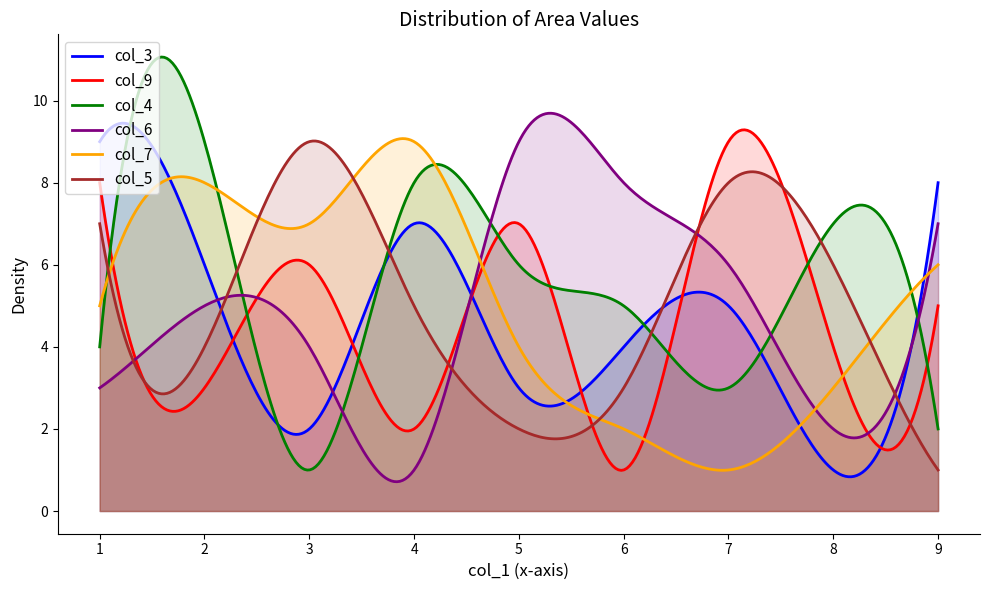

At how many categories does at least one series exceed 6?

292